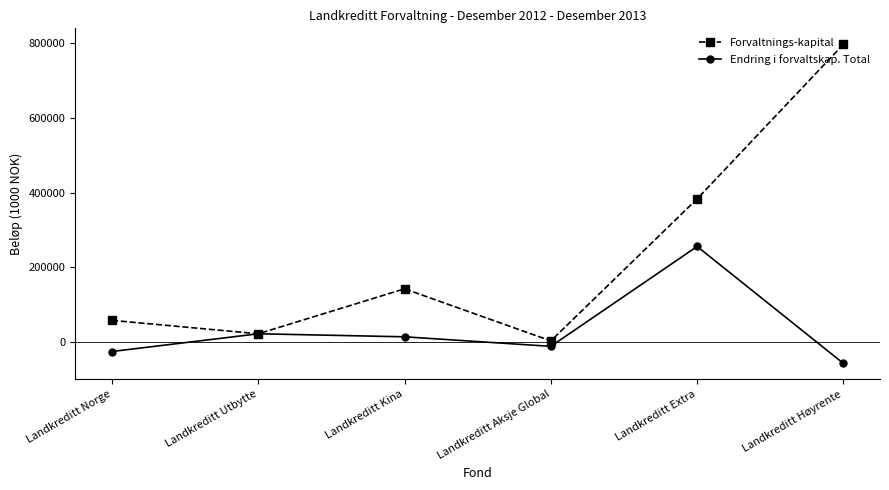

How many categories are shown in the chart?

6